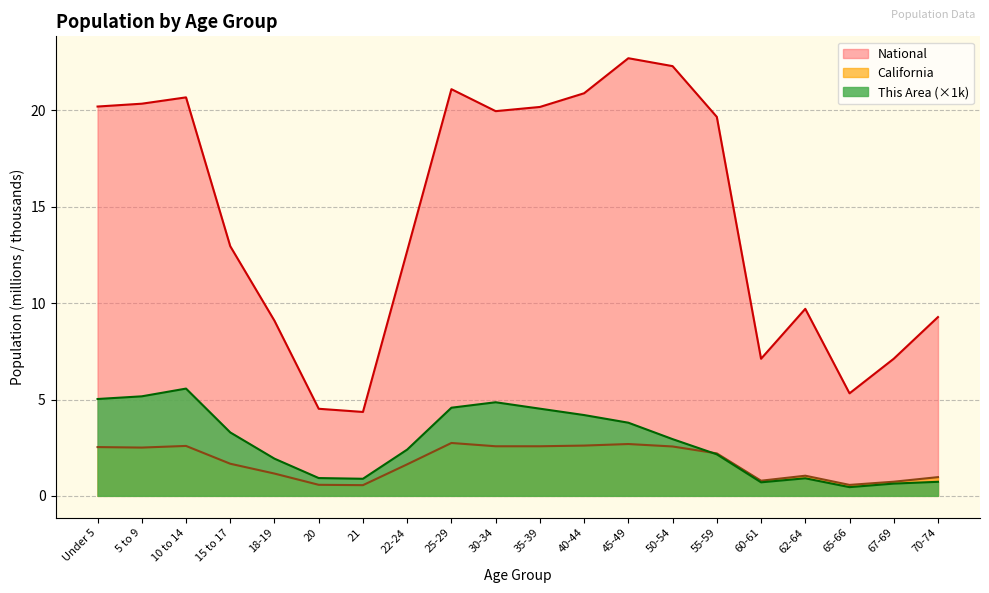

At which category is the sum across all series the highest?

45-49